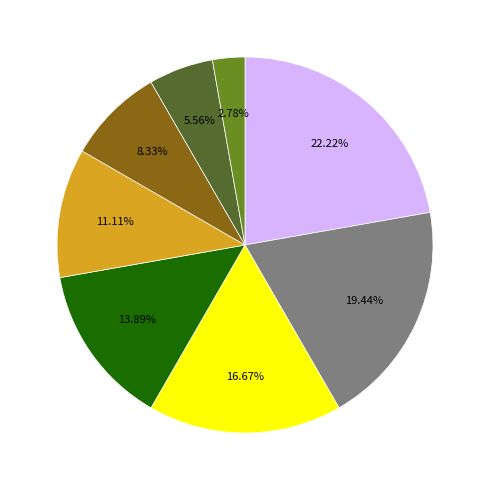

To the nearest percent, what is the difference between the largest and smallest slice percentages?

19%